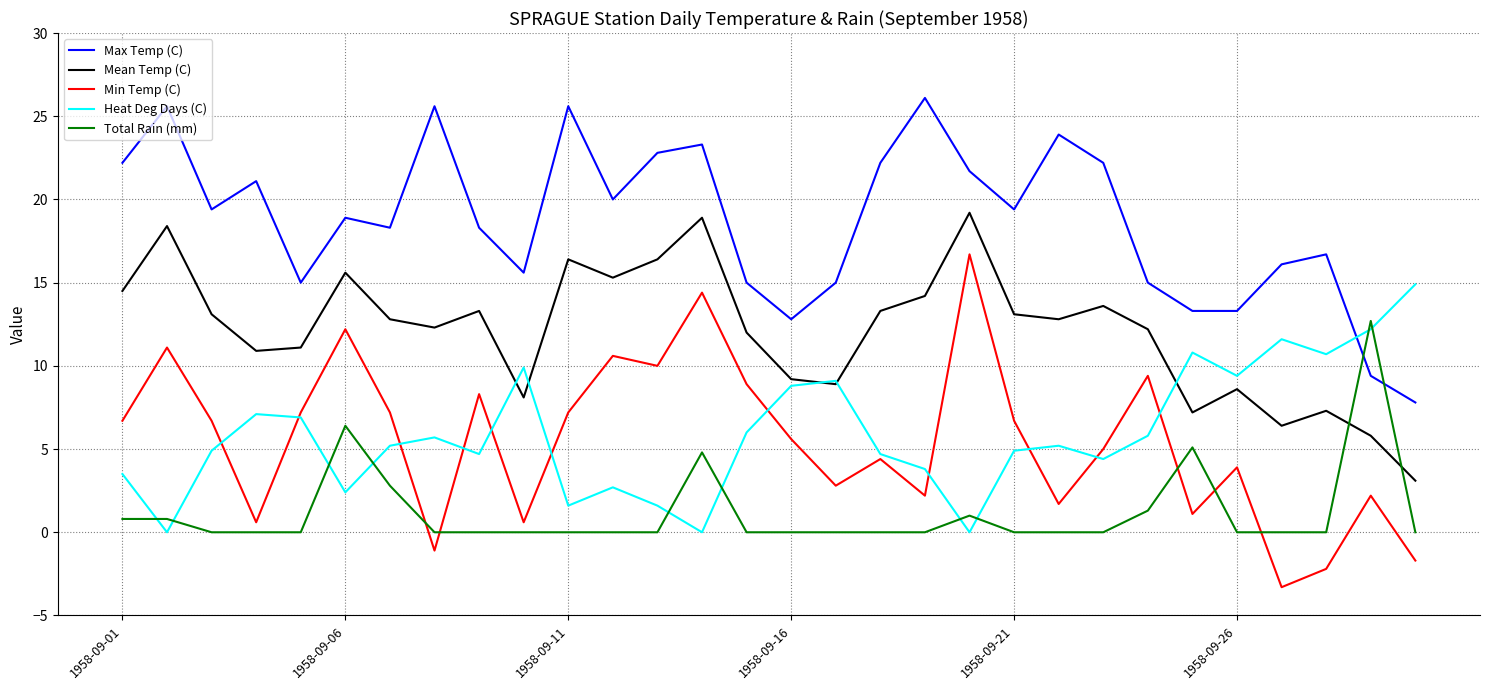

What is the greatest value displayed?

26.1